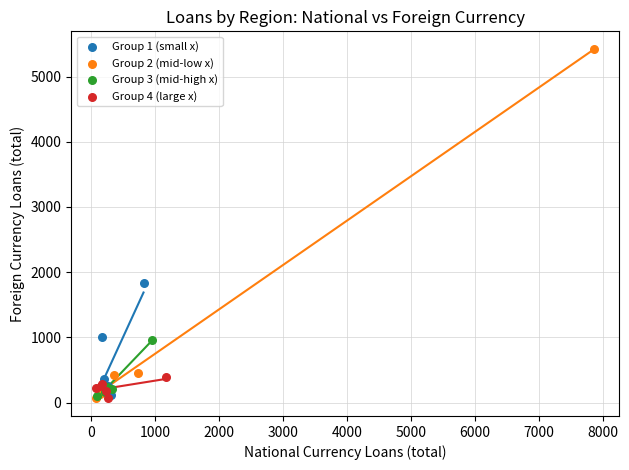

What are all the series names shown in the legend?

Group 1 (small x), Group 2 (mid-low x), Group 3 (mid-high x), Group 4 (large x)